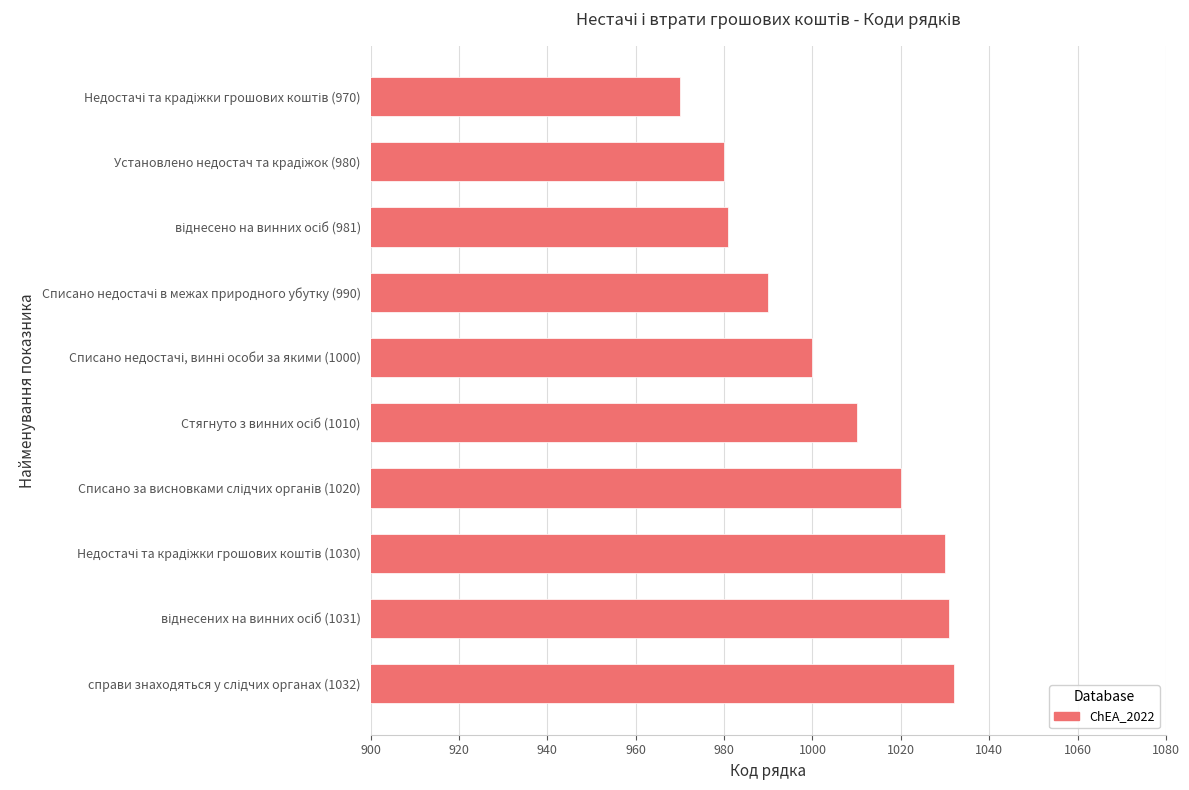

What is the value of the 1st bar from the top?

970